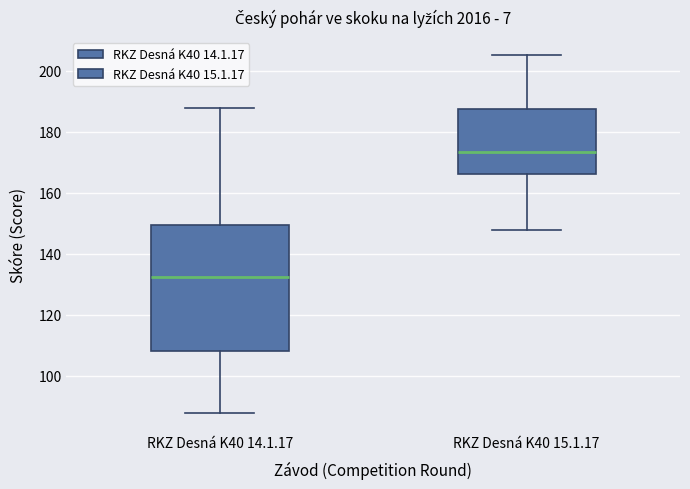

Reading left to right, read every box against the y-axis: the position of its median line, the range the box covers, and the ends of its whiskers. The values are not printed on the chart, so give them approximately, as read against the axis.

RKZ Desná K40 14.1.17: median 132, box 108 to 150, whiskers 88 to 188
RKZ Desná K40 15.1.17: median 174, box 166 to 188, whiskers 148 to 206